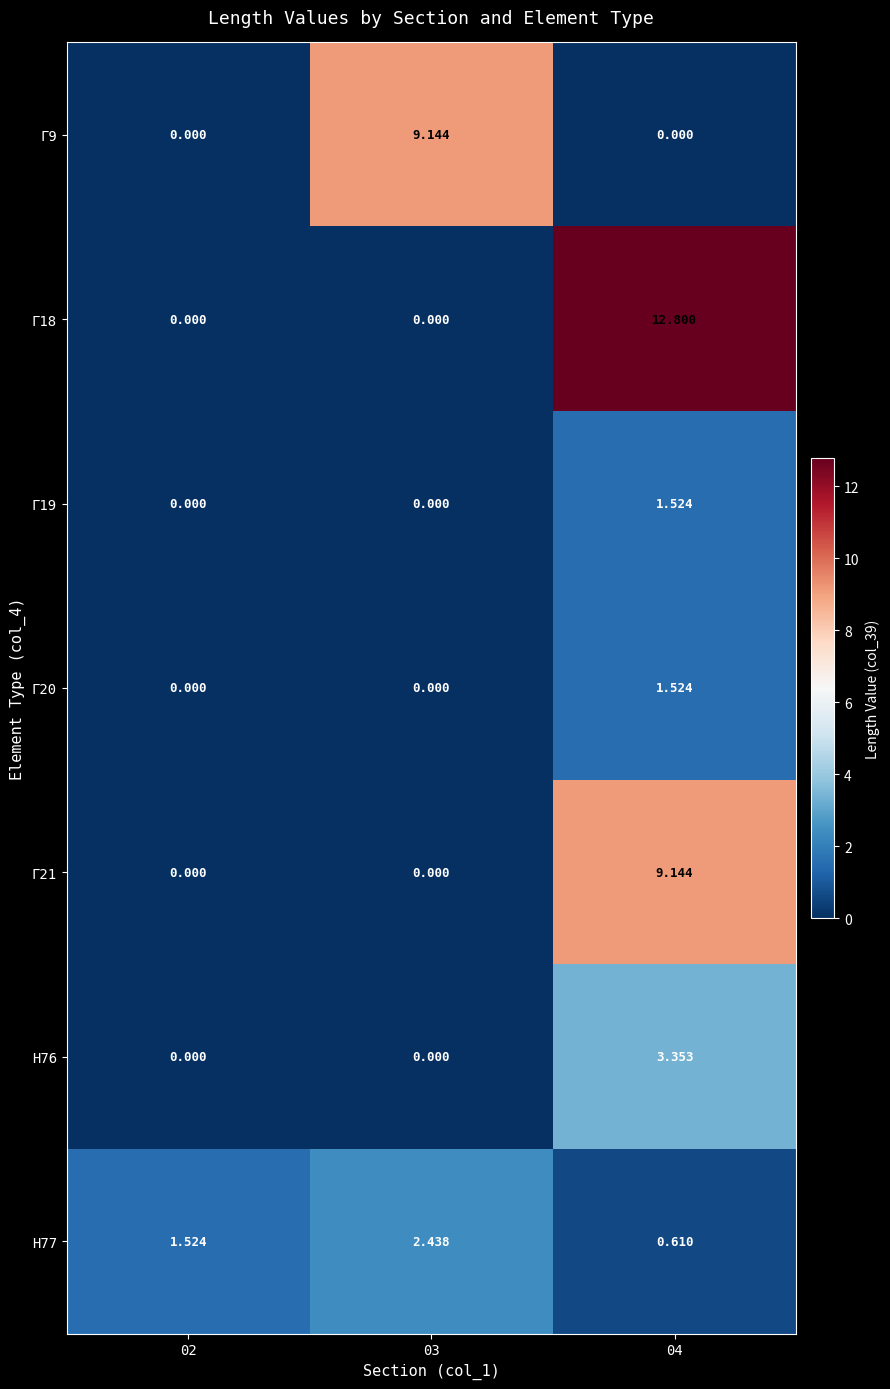

Which has a higher value, 02 or 03?

03